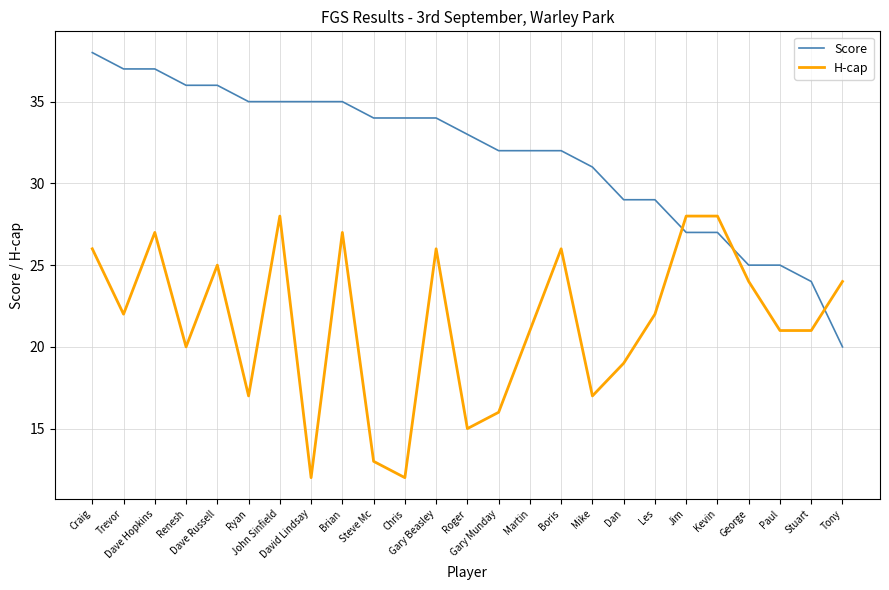

Which series has the largest total across all categories?

Score